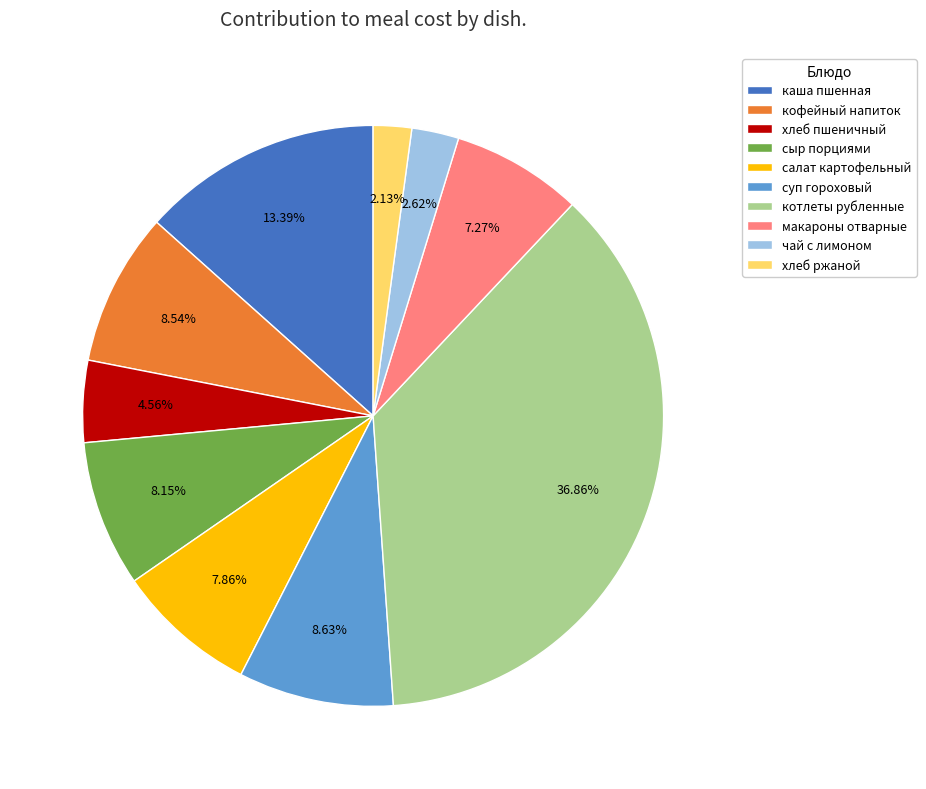

Approximately how many times larger is the value at чай с лимоном compared to салат картофельный?

0.3